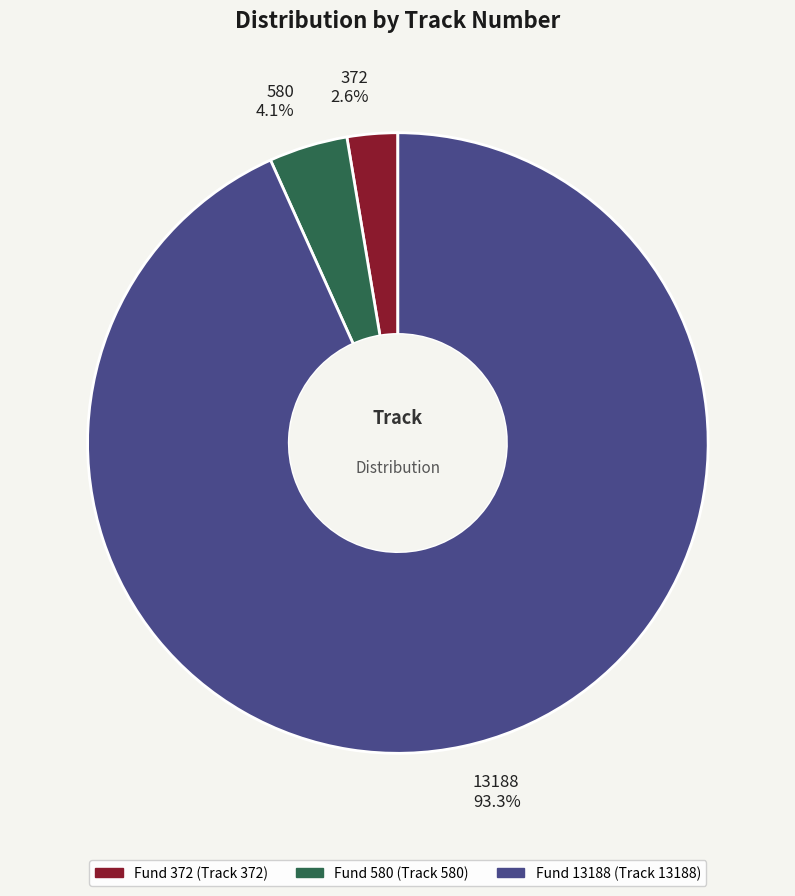

What percentage is NOT represented by 13188?

6.7%